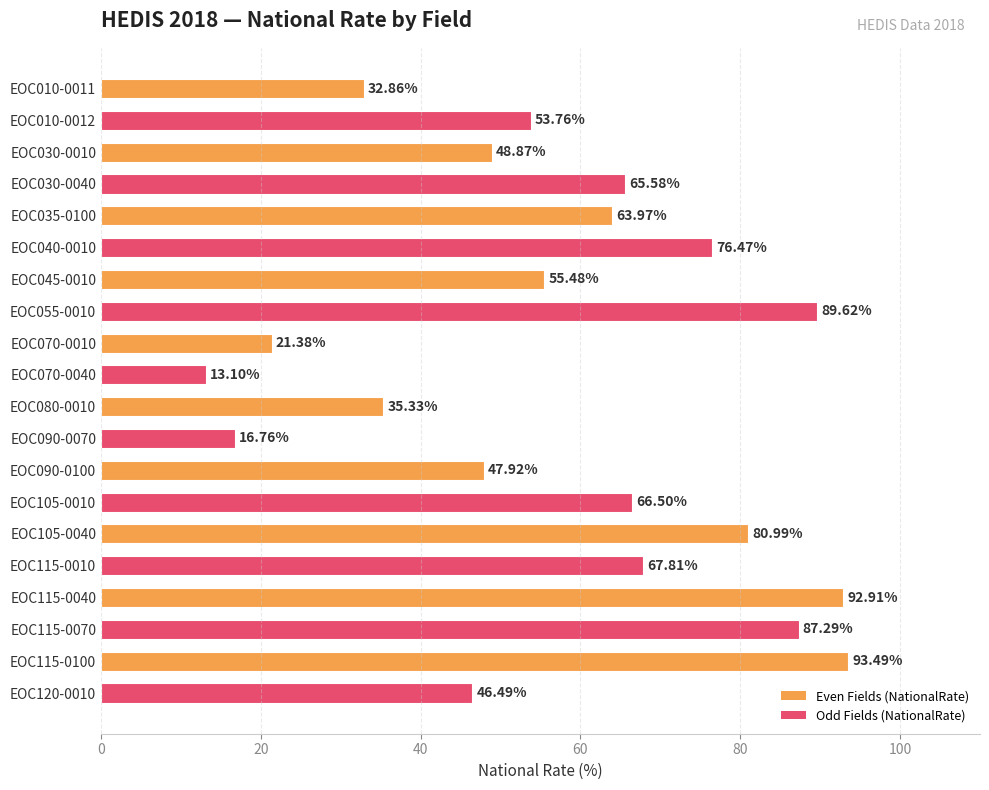

Rank the categories by value from highest to lowest.

EOC115-0100, EOC115-0040, EOC055-0010, EOC115-0070, EOC105-0040, EOC040-0010, EOC115-0010, EOC105-0010, EOC030-0040, EOC035-0100, EOC045-0010, EOC010-0012, EOC030-0010, EOC090-0100, EOC120-0010, EOC080-0010, EOC010-0011, EOC070-0010, EOC090-0070, EOC070-0040